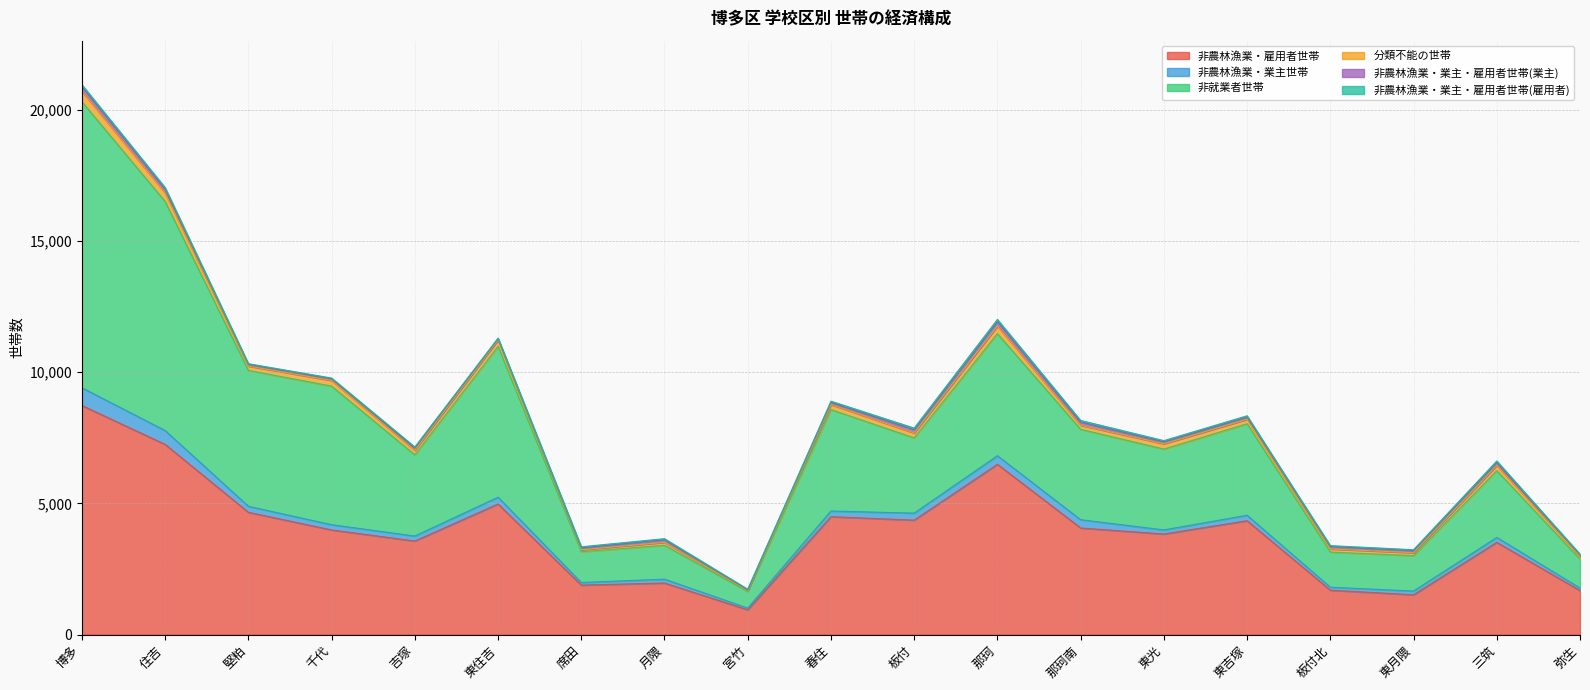

True or false: 非農林漁業・業主世帯 and 非農林漁業・業主・雇用者世帯(雇用者) intersect in this chart.

False